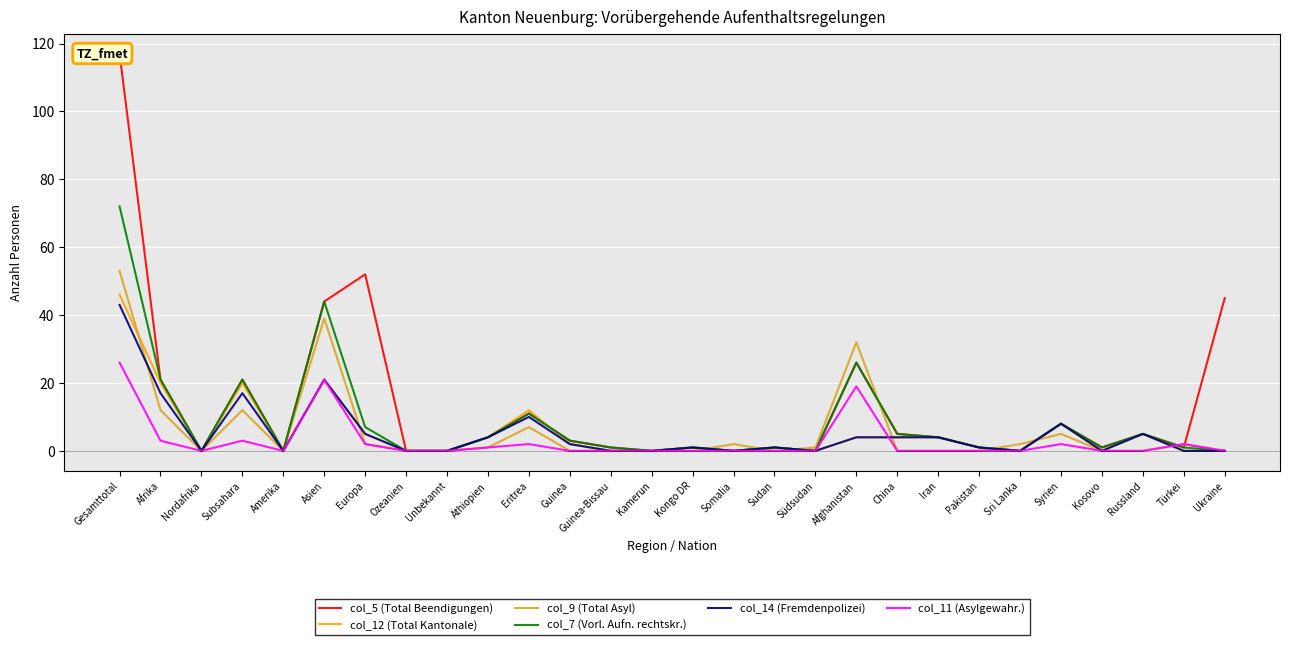

What is the label of the 22nd point from the left?

Pakistan